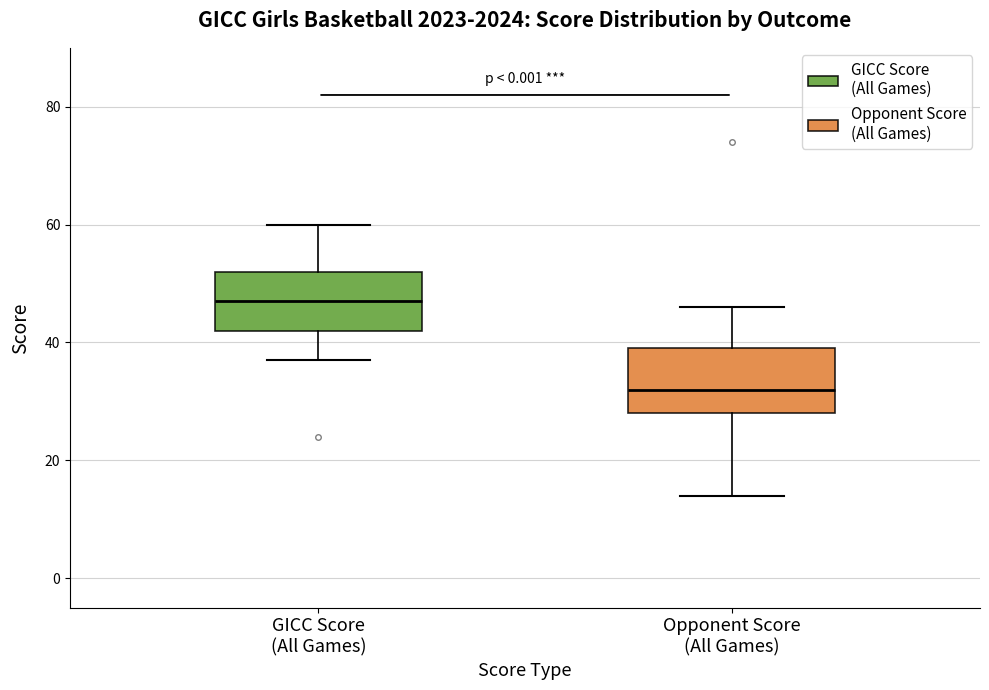

Reading left to right, transcribe this box plot: for each box, give where its median line is, the range the box spans, and where its two whiskers end, as read against the y-axis. The values are not printed on the chart, so give them approximately, as read against the axis.

GICC Score (All Games): median 48, box 42 to 52, whiskers 38 to 60
Opponent Score (All Games): median 32, box 28 to 40, whiskers 14 to 46